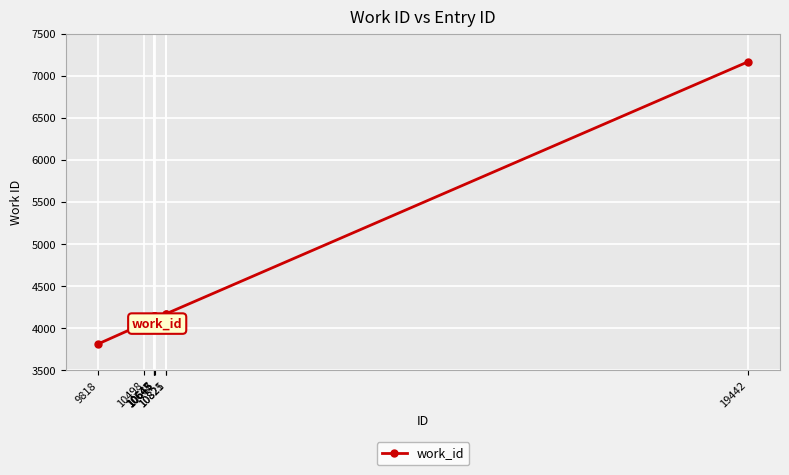

Reading right to left, list all the values displayed in this chart.

7163	4171	4171	4141	4141	4141	4141	4056	3813